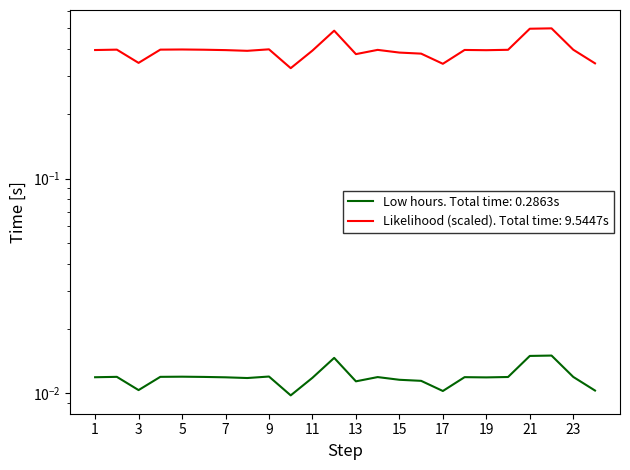

Is this an area chart (filled region under the line)?

No